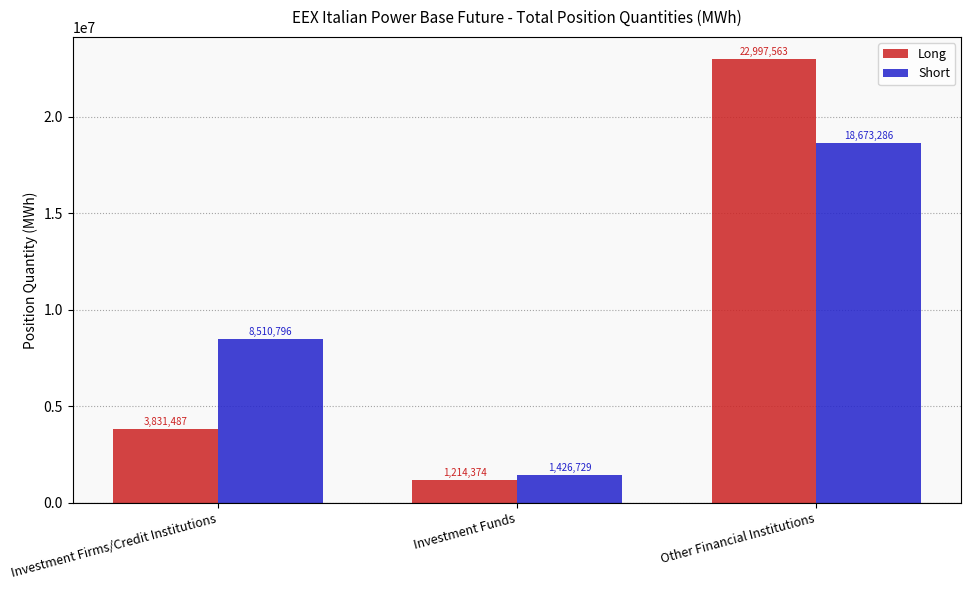

What value does the Long series have at Investment Funds, to the nearest 10?

1214370